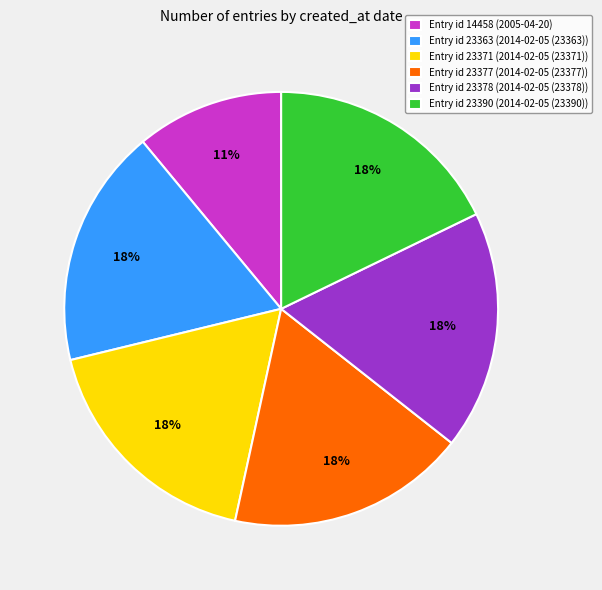

Is it true that Entry id 14458 (2005-04-20) is 11% of the pie?

True